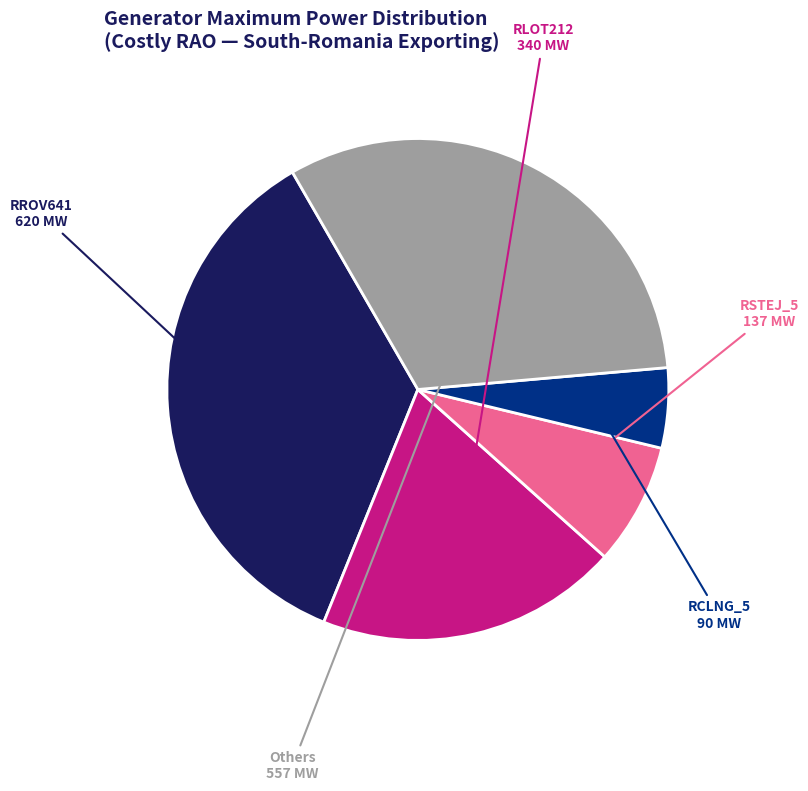

Combined, do RLOT212 and RCLNG_5 account for over 50%?

No